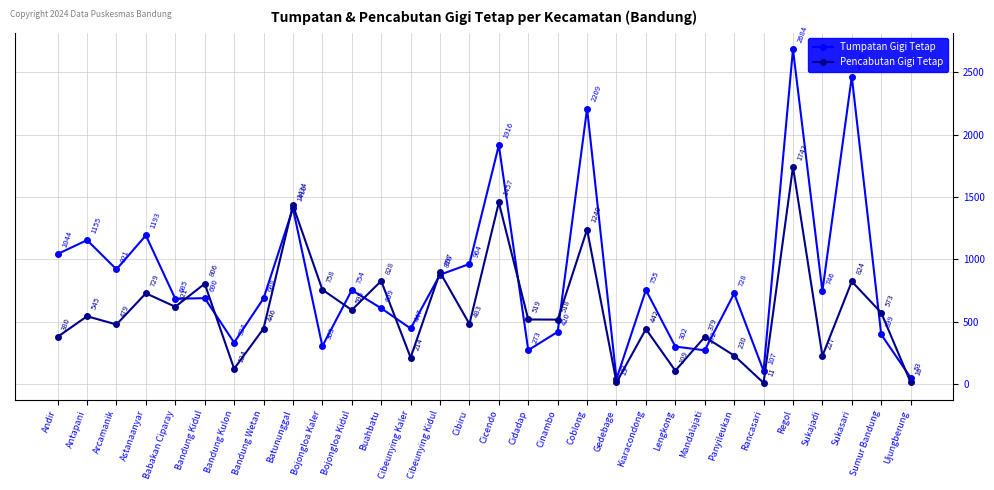

How many interior local peaks does the Pencabutan Gigi Tetap series have?

12